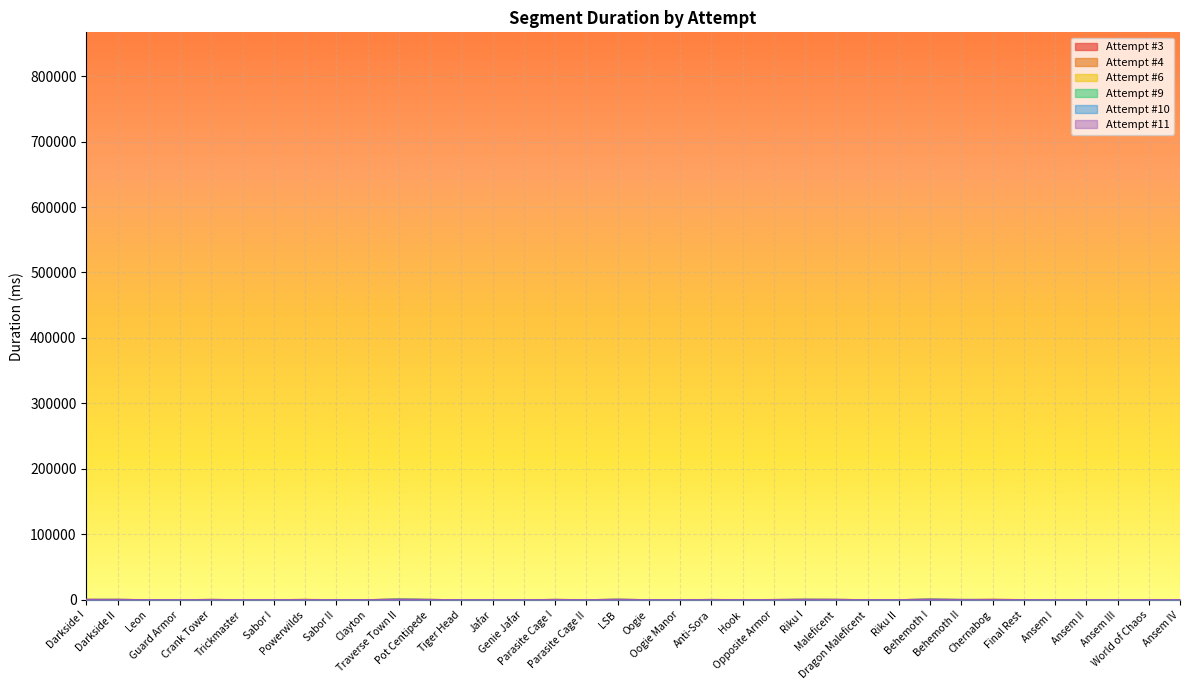

How many values in Attempt #4 are above zero?

35